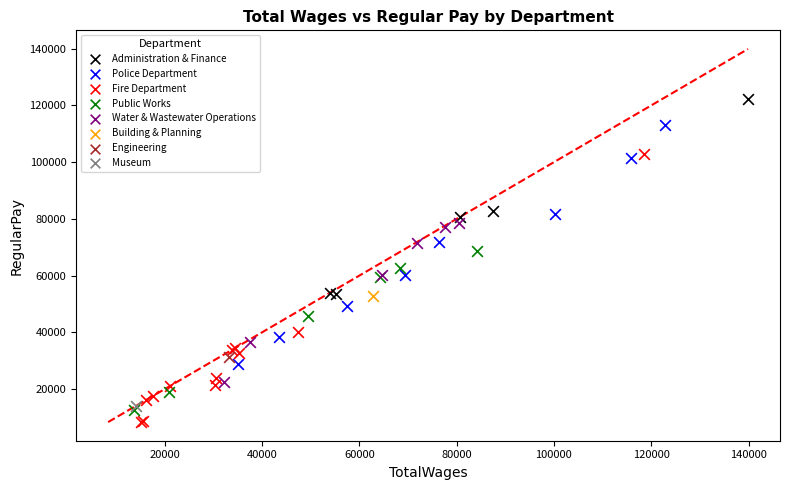

Which series contains the lowest Y value?

Fire Department